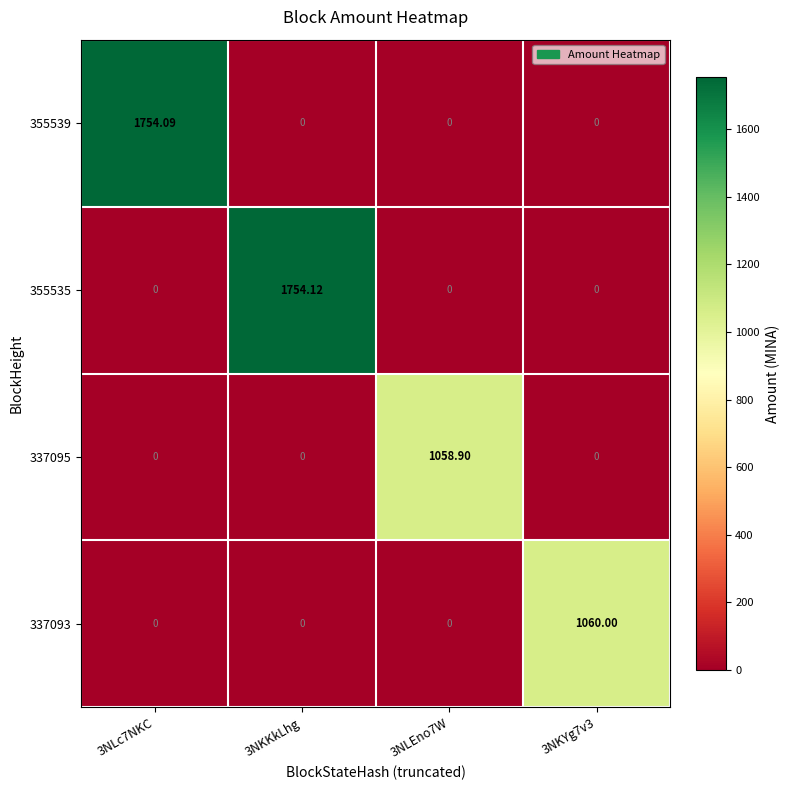

Is the value of 337095 at 3NKKkLhg greater than the value of 355539 at 3NLc7NKC?

No